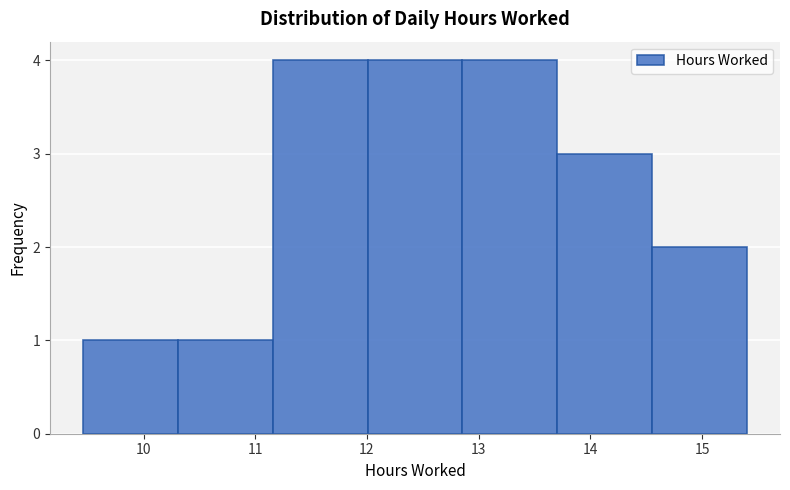

Reading left to right, list every bar in this chart as the range it spans on the x-axis followed by its height. Neither the bar edges nor the heights are printed on the chart, so give them approximately, as read against the axes.

9.5 to 10.3: 1
10.3 to 11.2: 1
11.2 to 12.0: 4
12.0 to 12.9: 4
12.9 to 13.7: 4
13.7 to 14.6: 3
14.6 to 15.4: 2